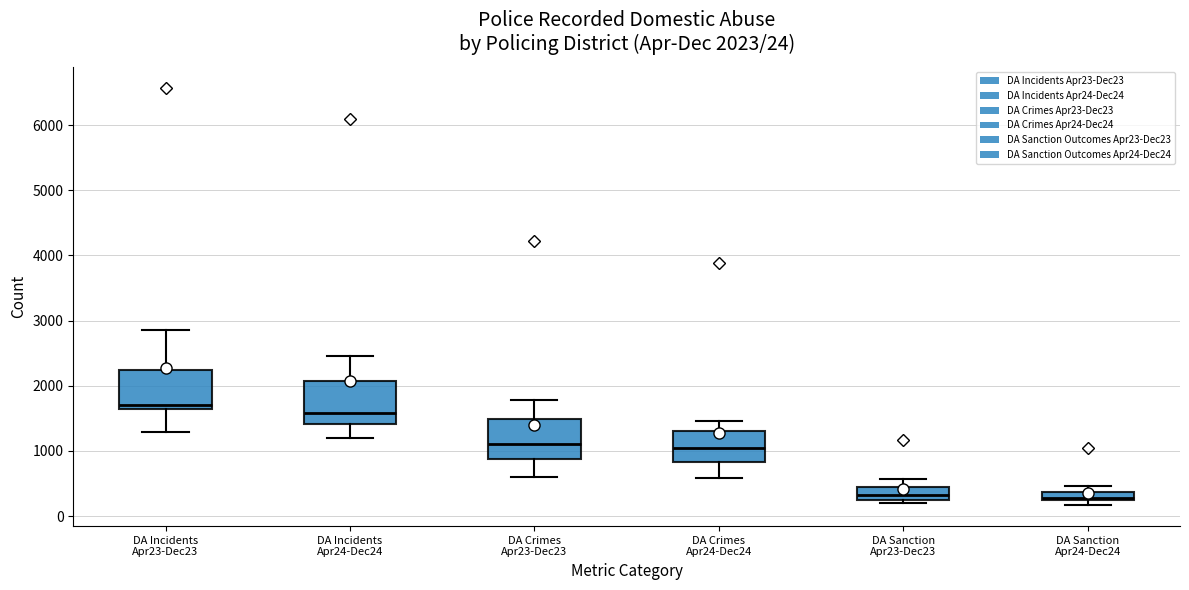

Which box has the highest median line?

DA Incidents Apr23-Dec23